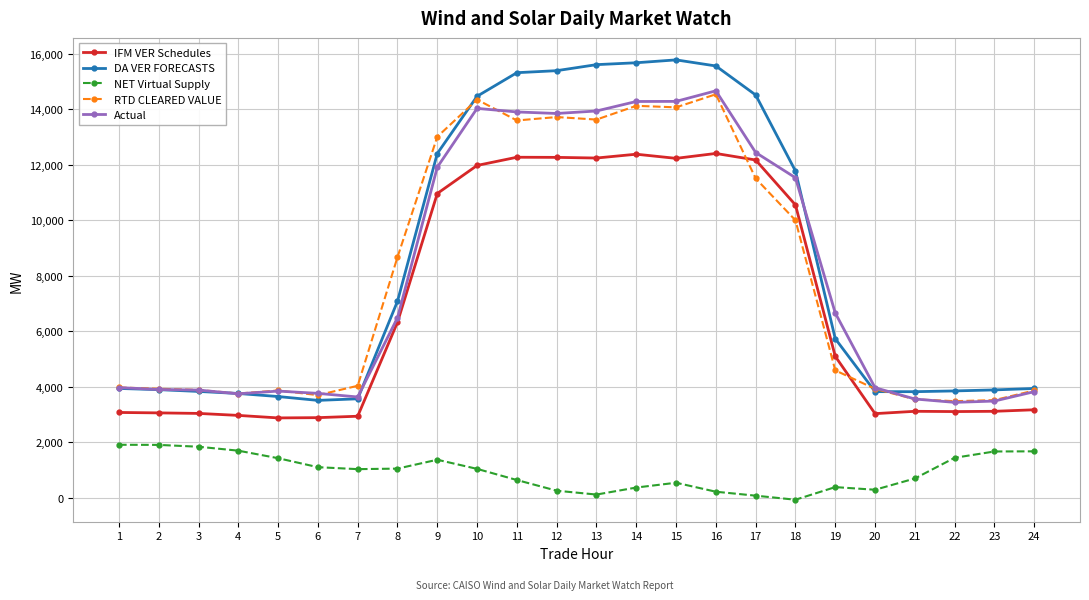

True or false: DA VER FORECASTS has a value of 3828.0 at 3.

True